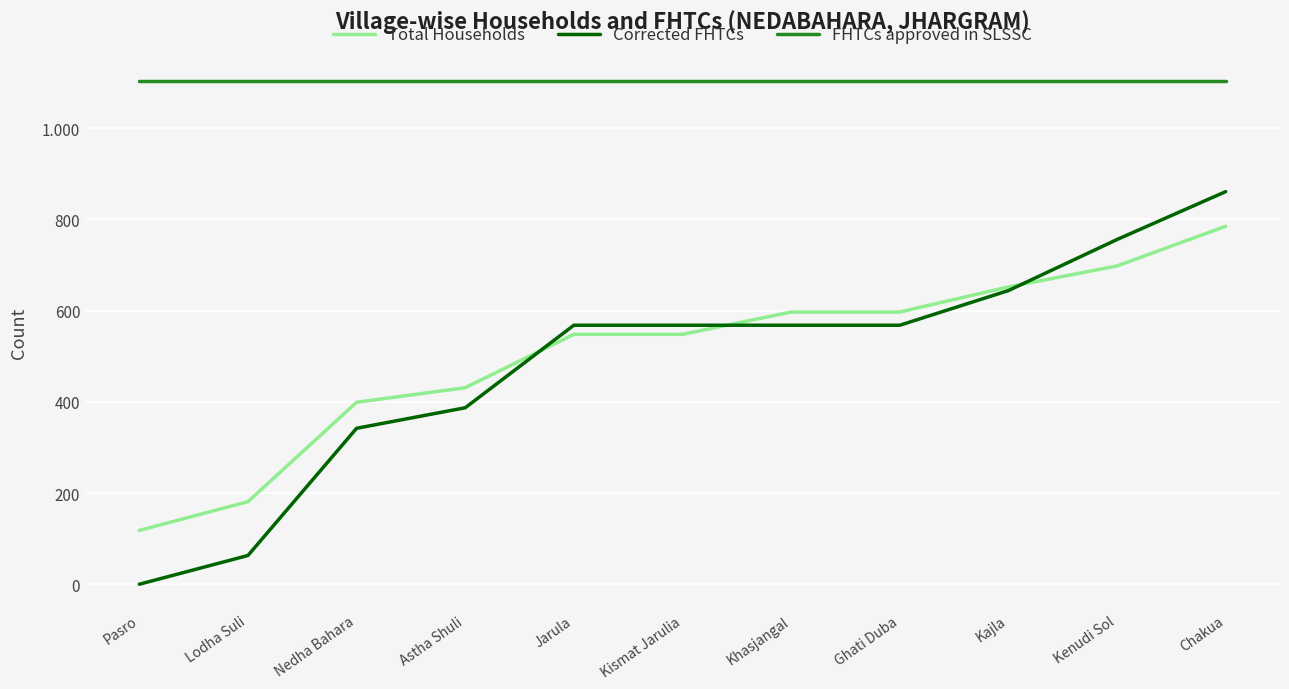

Does the chart have visible grid lines?

Yes